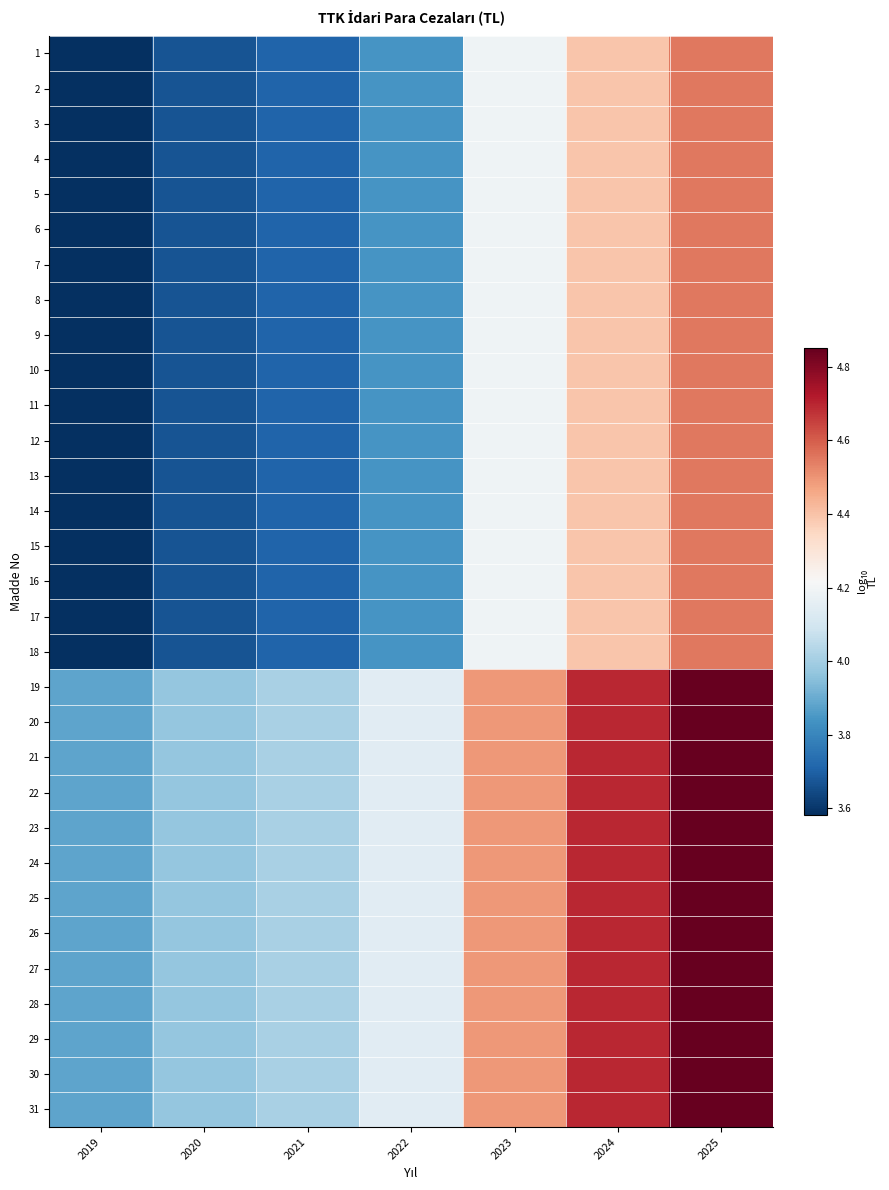

Rank the series by their maximum value, from lowest to highest.

1, 2, 3, 4, 5, 6, 7, 8, 9, 10, 11, 12, 13, 14, 15, 16, 17, 18, 19, 20, 21, 22, 23, 24, 25, 26, 27, 28, 29, 30, 31